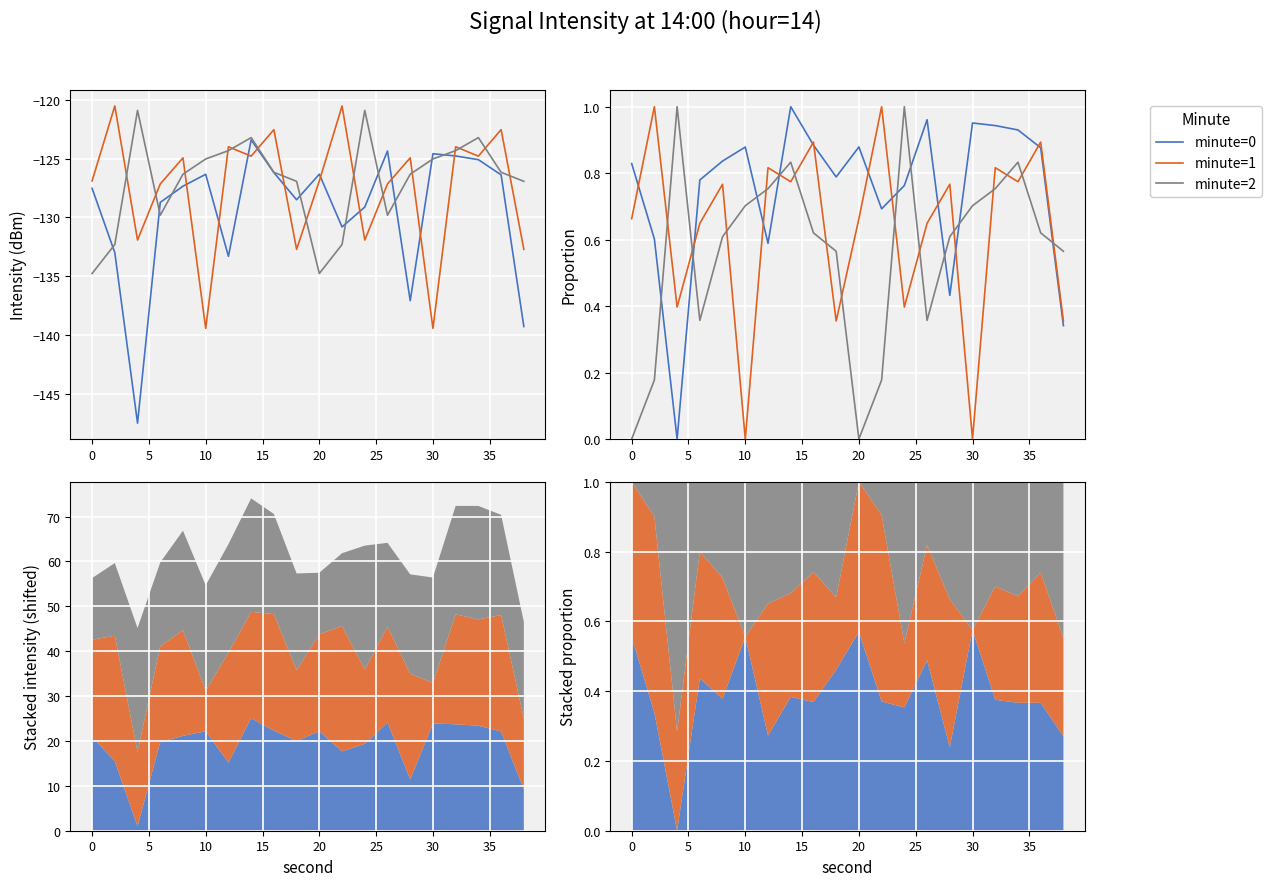

The minute=2 series shows 0.4 at 18. True or false?

False